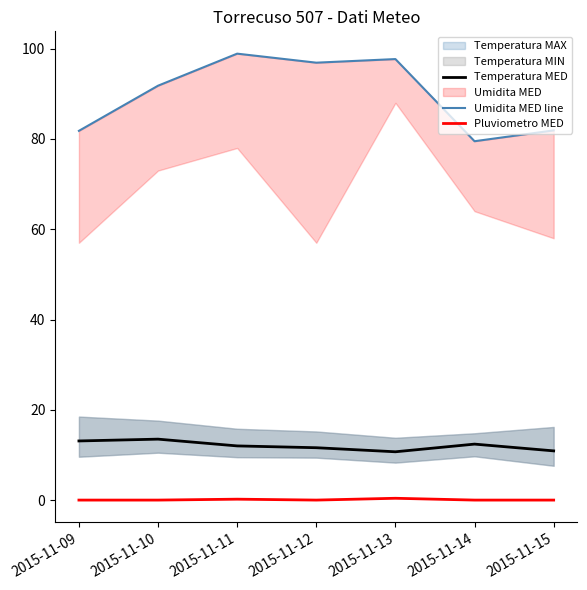

In Pluviometro MED, how many points are higher than both neighbors (excluding endpoints)?

2